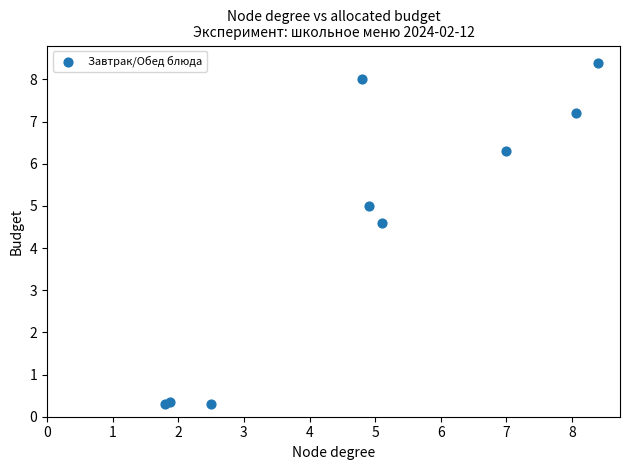

What Y value in the scatter plot is closest to 4?

4.6